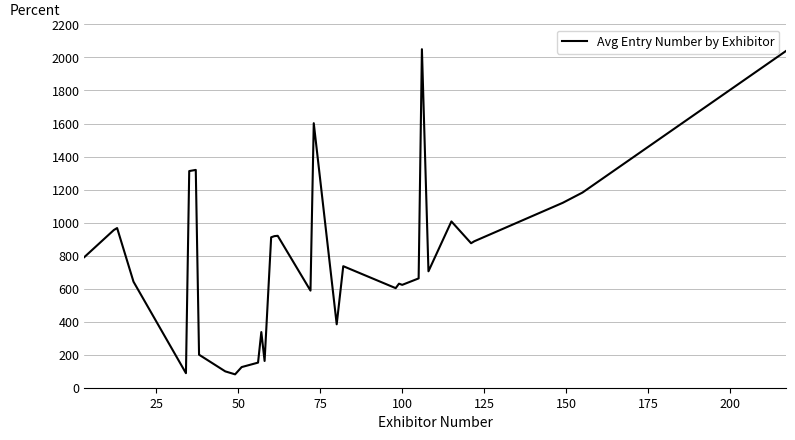

What is the difference between the maximum and minimum values?

1969